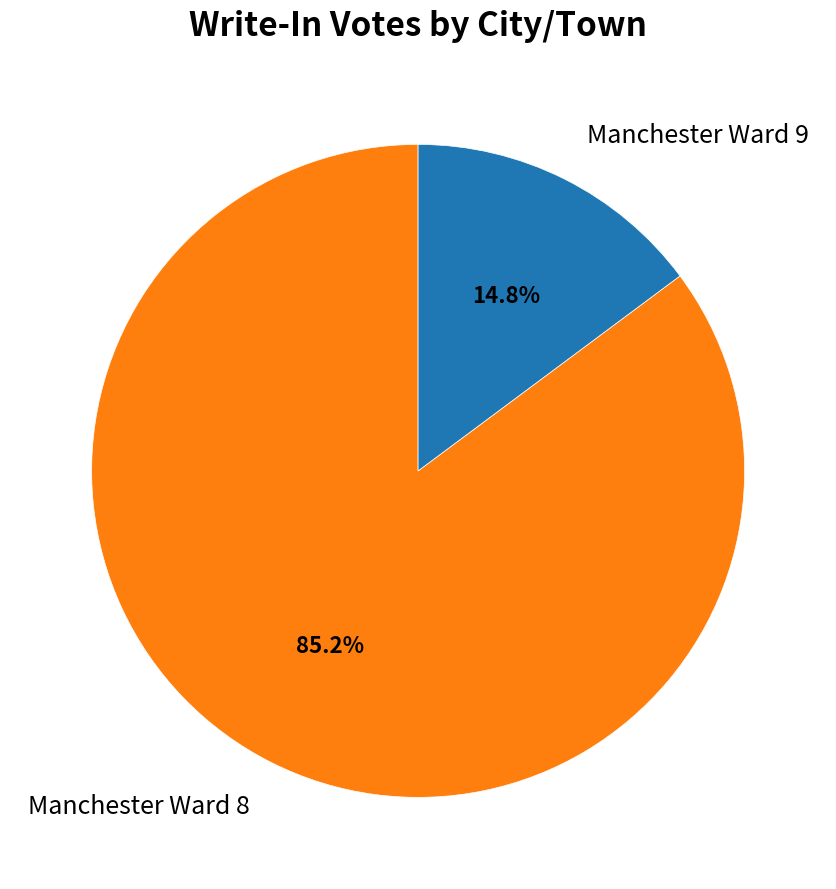

True or false: Manchester Ward 8 accounts for 85% of the total.

True